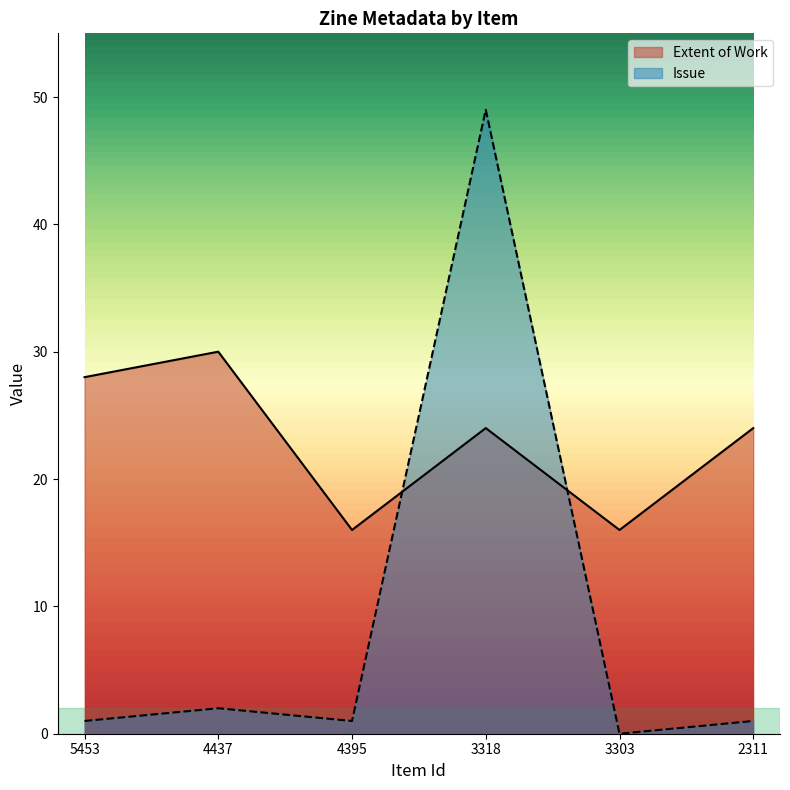

How many interior local peaks does the Extent of Work series have?

2